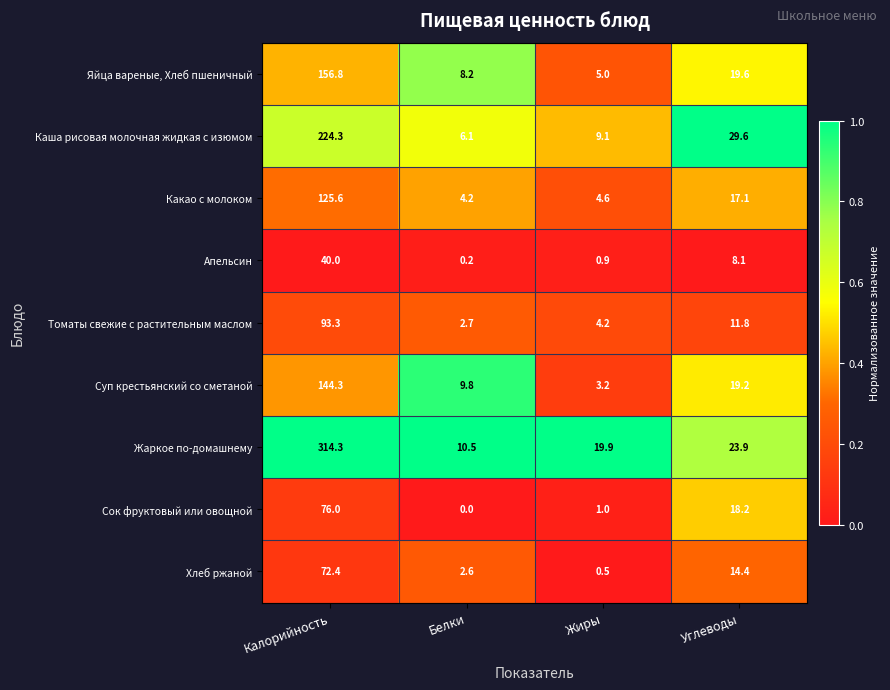

What is the difference between the maximum and second lowest values in the Яйца вареные, Хлеб пшеничный series?

148.6